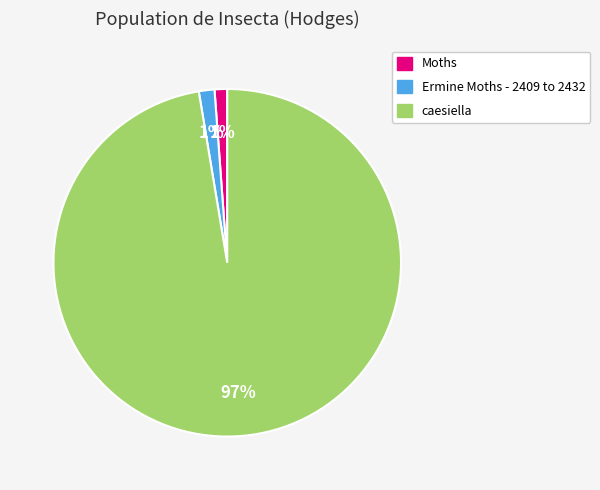

Between caesiella and Ermine Moths - 2409 to 2432, which is larger?

caesiella